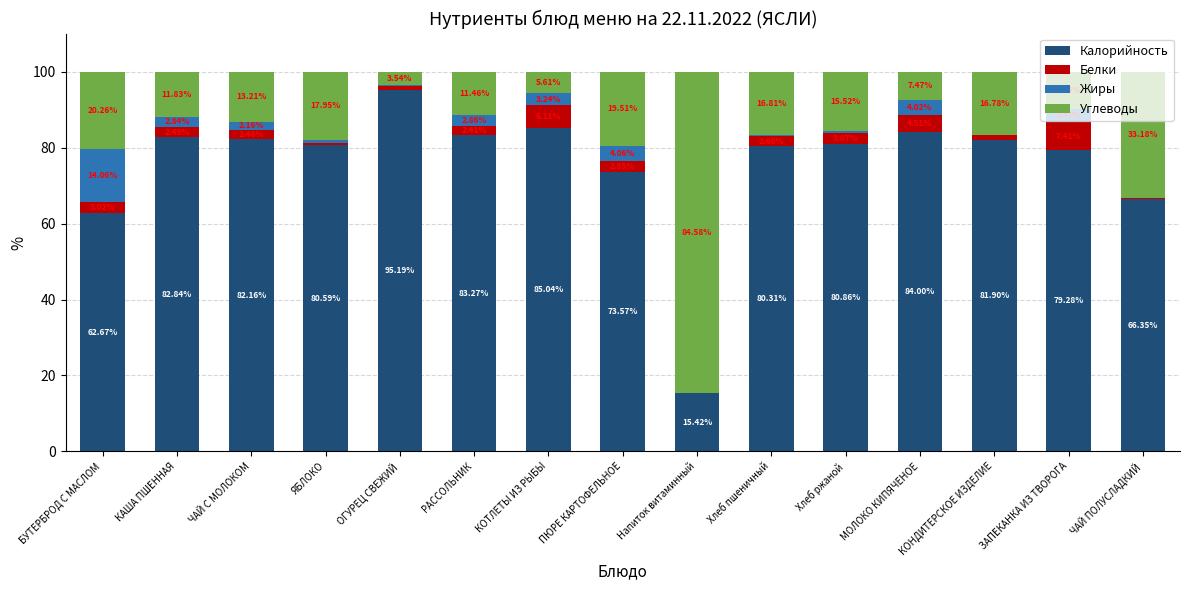

How many series are shown in this chart?

4